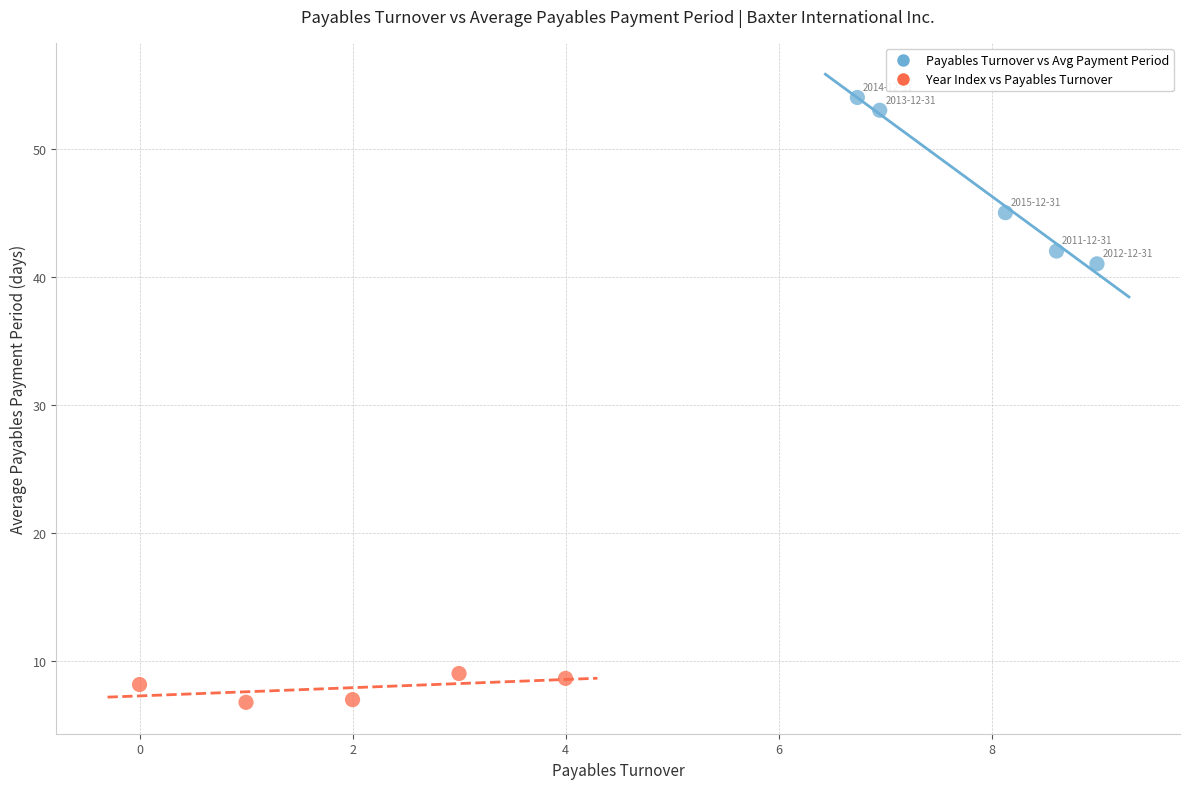

Which series reaches the maximum Y coordinate?

Payables Turnover vs Avg Payment Period